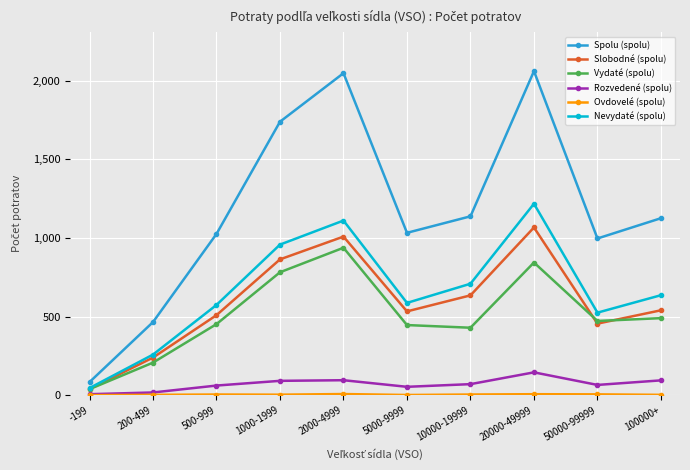

What is the difference between the maximum and minimum values in the Slobodné (spolu) series?

1028